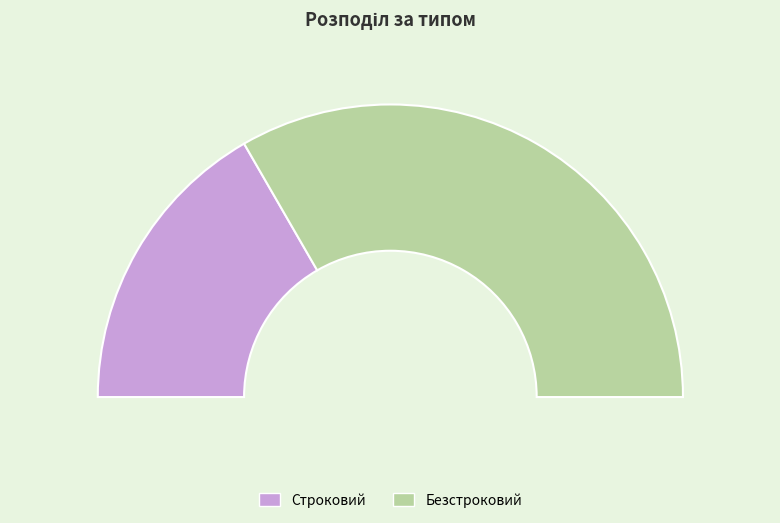

To the nearest percent, what is the combined percentage of Безстроковий and Строковий?

100%